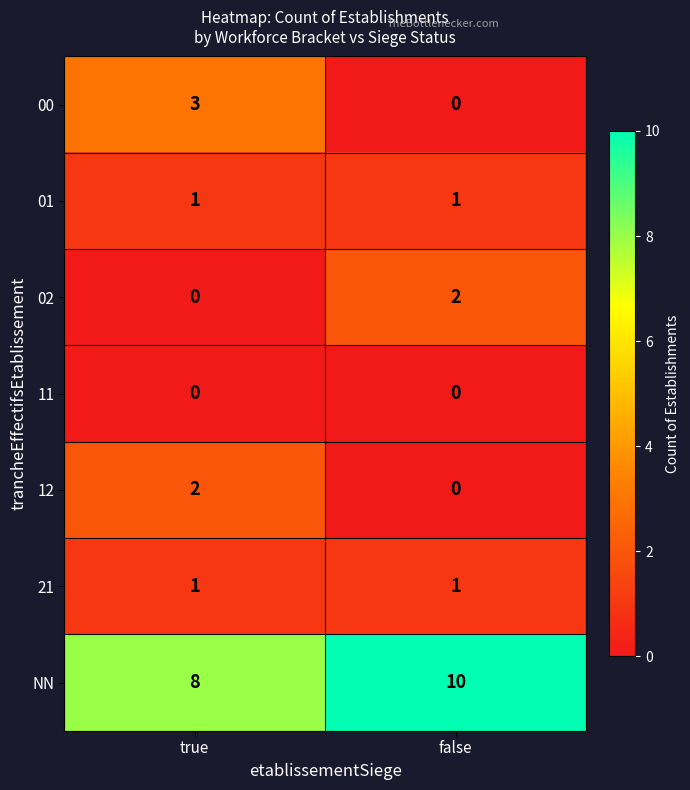

What value does the NN series have at false?

10